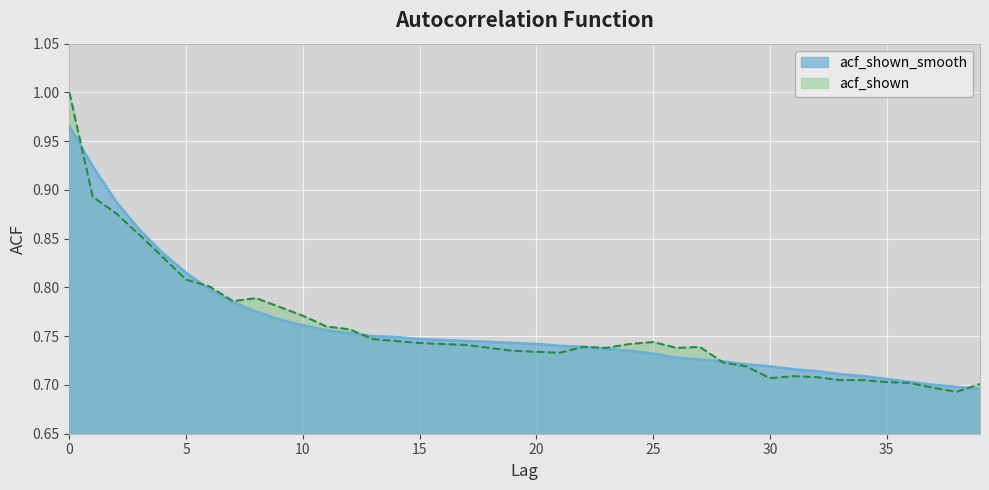

What is the maximum value shown in the chart?

1.0